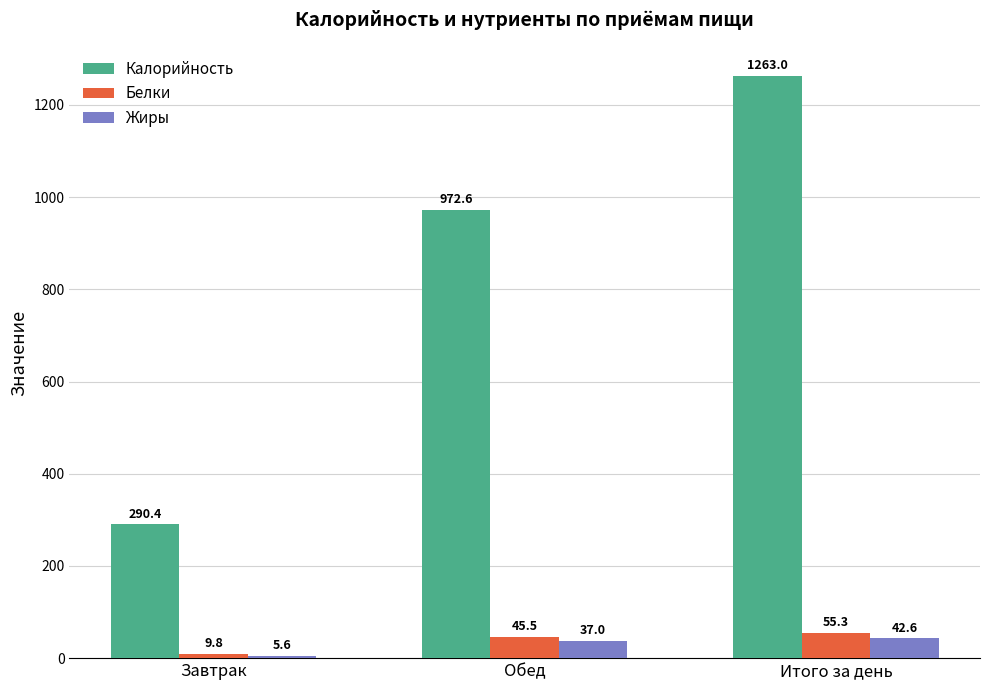

Reading left to right, extract all data points from this chart.

Калорийность: Завтрак=290.4	Обед=972.6	Итого за день=1263.0
Белки: Завтрак=9.8	Обед=45.5	Итого за день=55.3
Жиры: Завтрак=5.6	Обед=37.0	Итого за день=42.6